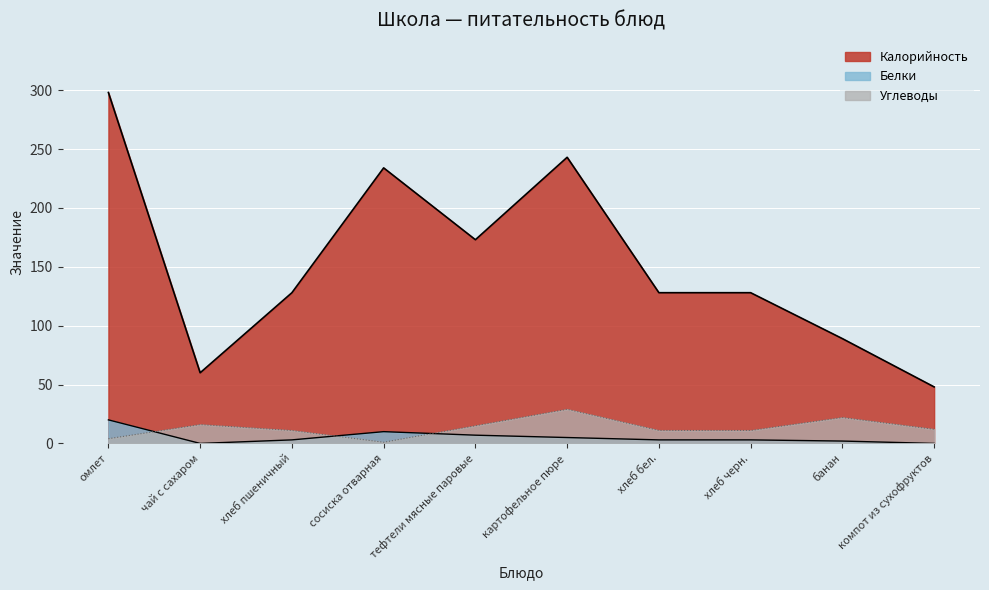

Reading left to right, what are all the values shown in this chart?

Калорийность: омлет=298	чай с сахаром=60	хлеб пшеничный=128	сосиска отварная=234	тефтели мясные паровые=173	картофельное пюре=243	хлеб бел.=128	хлеб черн.=128	банан=89	компот из сухофруктов=48
Белки: омлет=20	чай с сахаром=0	хлеб пшеничный=3	сосиска отварная=10	тефтели мясные паровые=7	картофельное пюре=5	хлеб бел.=3	хлеб черн.=3	банан=2	компот из сухофруктов=0
Углеводы: омлет=4	чай с сахаром=16	хлеб пшеничный=11	сосиска отварная=1	тефтели мясные паровые=15	картофельное пюре=29	хлеб бел.=11	хлеб черн.=11	банан=22	компот из сухофруктов=12